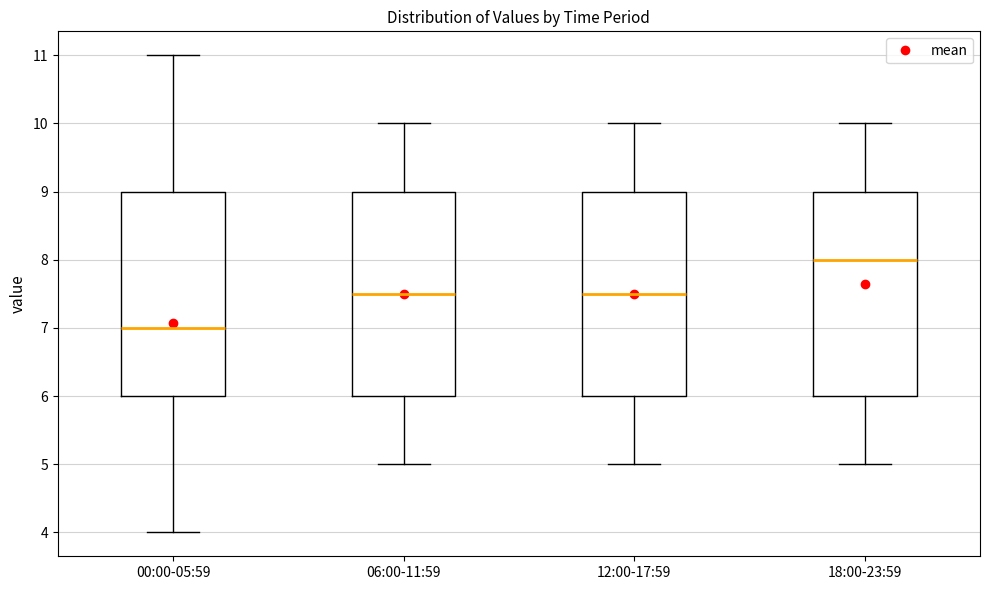

Reading left to right, transcribe this box plot: for each box, give where its median line is, the range the box spans, and where its two whiskers end, as read against the y-axis. The values are not printed on the chart, so give them approximately, as read against the axis.

00:00-05:59: median 7.0, box 6.0 to 9.0, whiskers 4.0 to 11.0
06:00-11:59: median 7.5, box 6.0 to 9.0, whiskers 5.0 to 10.0
12:00-17:59: median 7.5, box 6.0 to 9.0, whiskers 5.0 to 10.0
18:00-23:59: median 8.0, box 6.0 to 9.0, whiskers 5.0 to 10.0